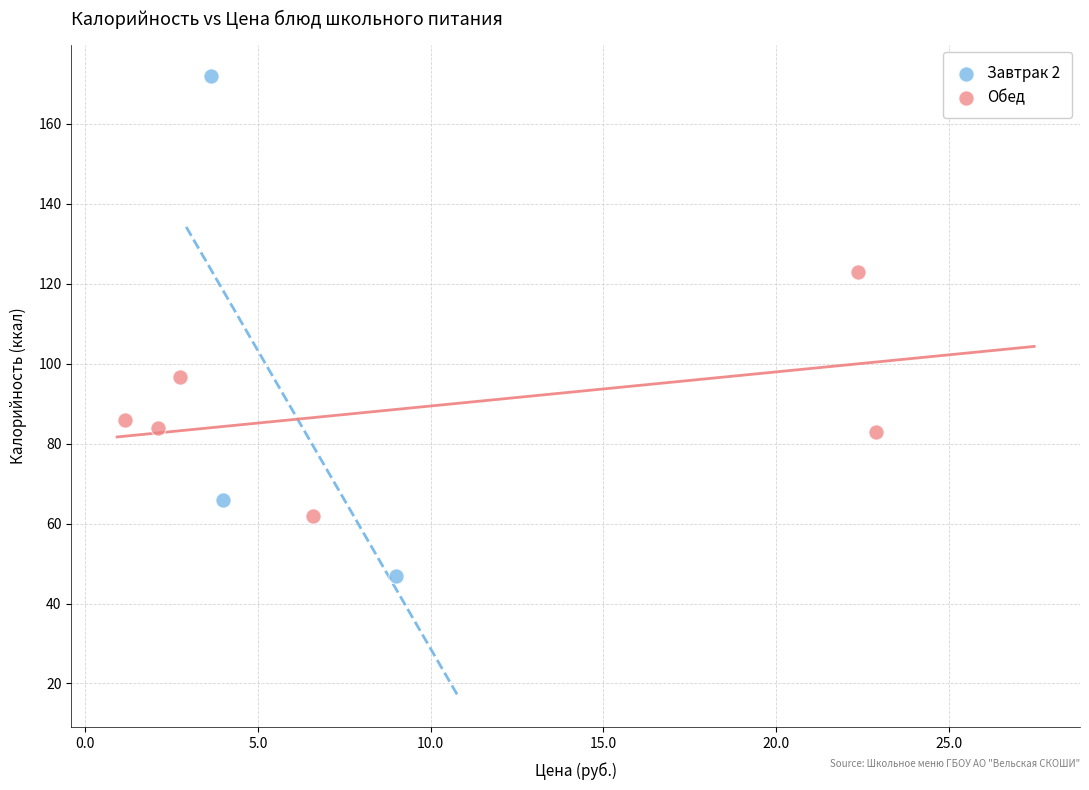

Which series contains the lowest Y value?

Завтрак 2